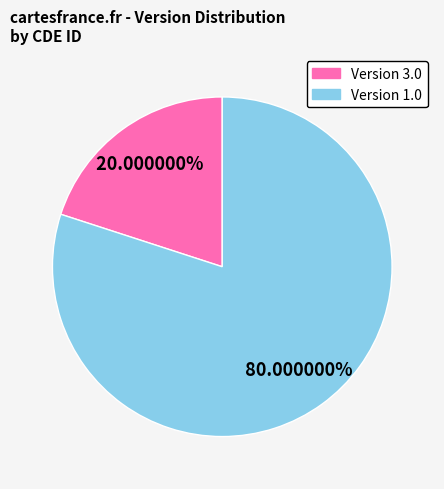

Is there a majority slice in this chart?

Yes